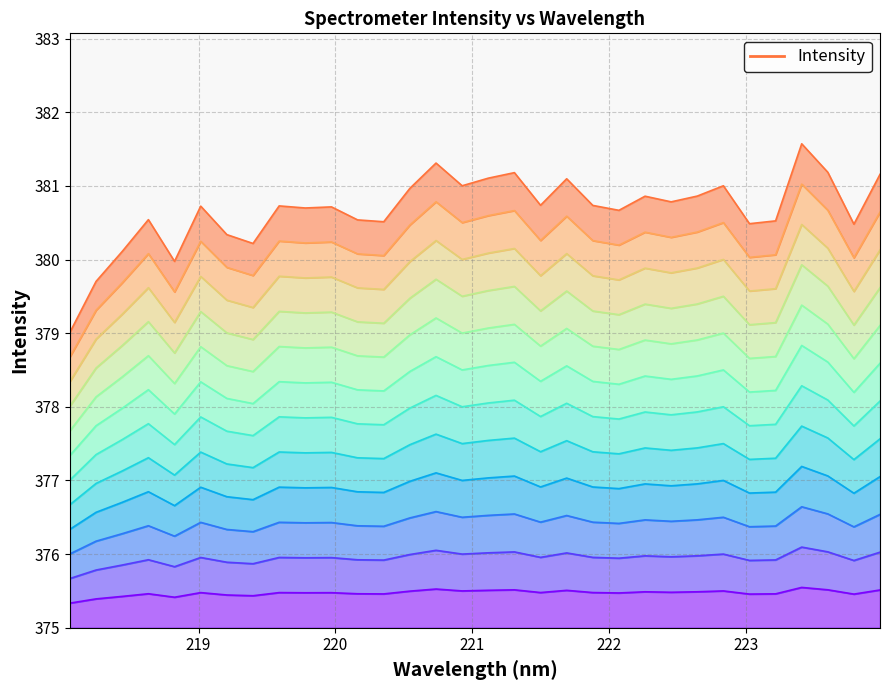

At which category does the data reach its first local valley?

218.8244